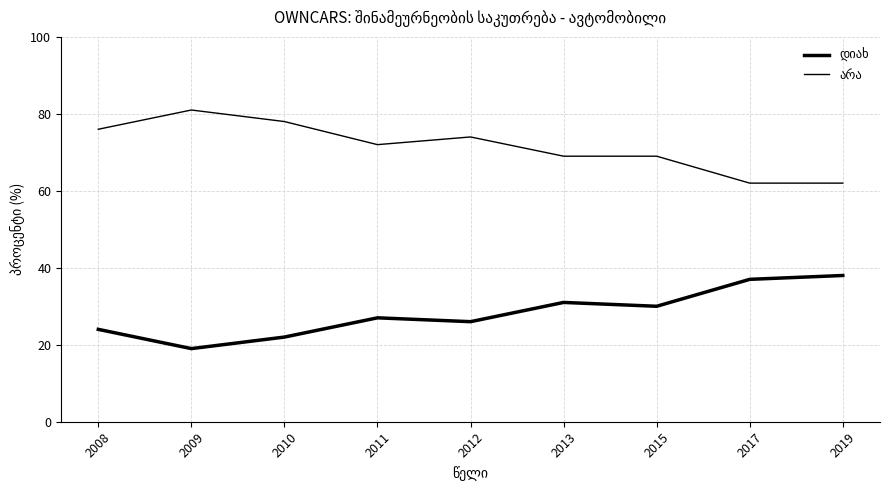

How many series are shown in this chart?

2